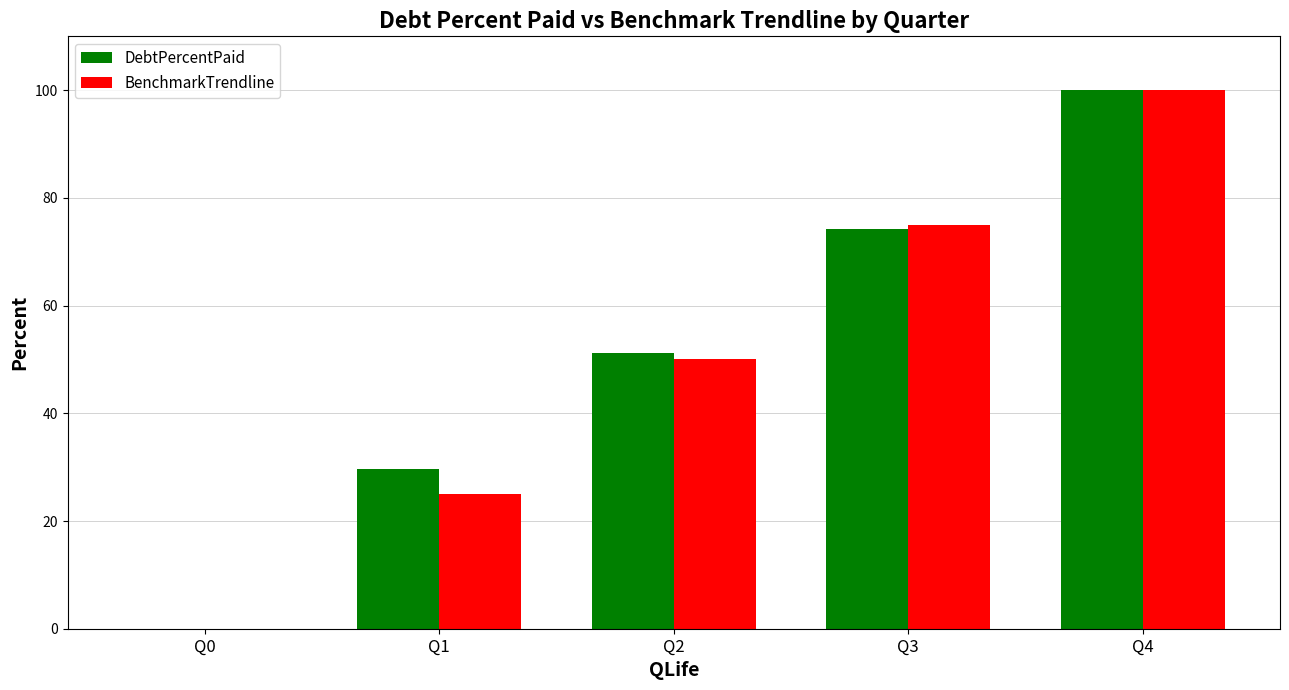

How many distinct data groups are displayed?

2